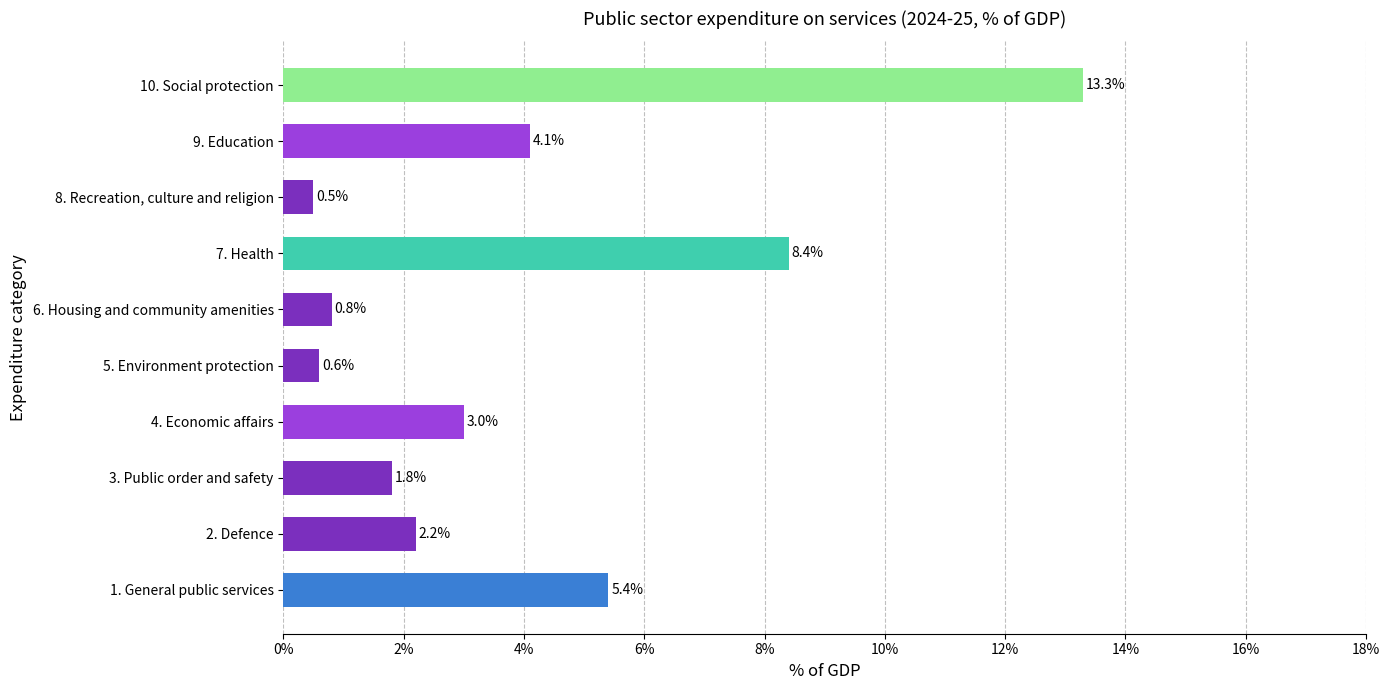

Which label corresponds to the smallest value in the chart?

8. Recreation, culture and religion